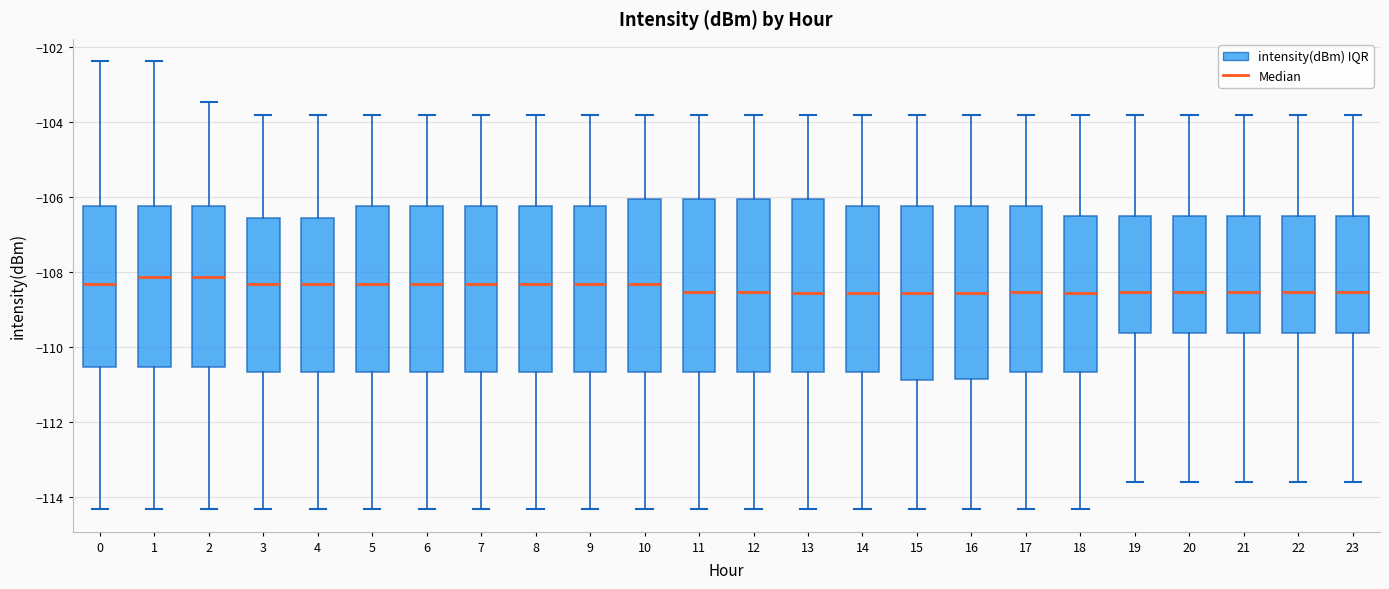

Where does the upper whisker of the box at x = 10 end on the y-axis? The values are not printed on the chart, so give them approximately, as read against the axis.

-103.8